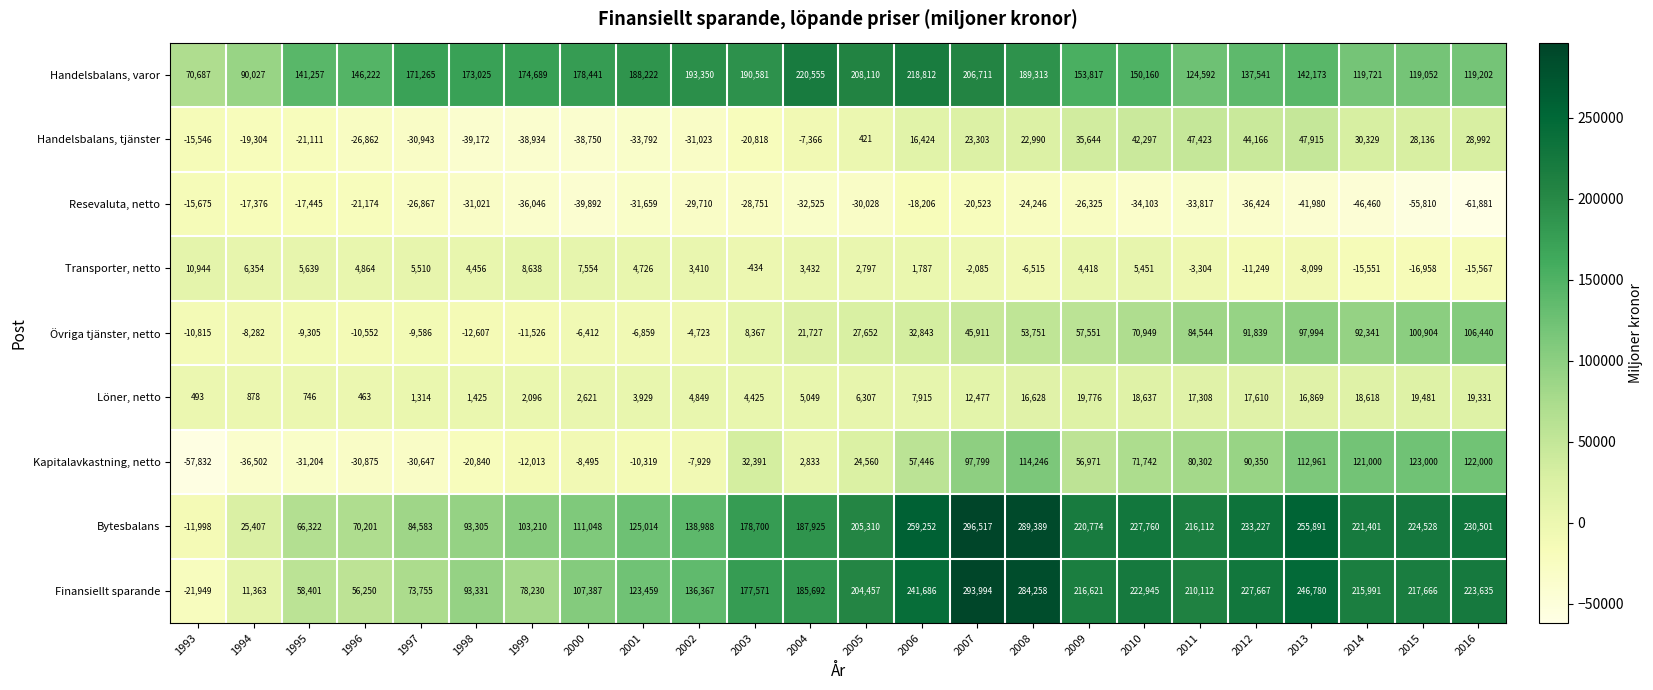

At which category does the chart reach its peak across all series?

2007